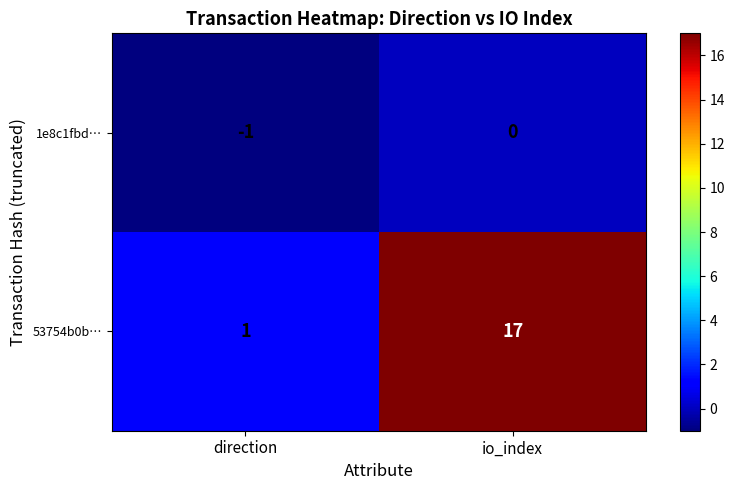

The value of 1e8c1fbd… at direction is -2. True or false?

False